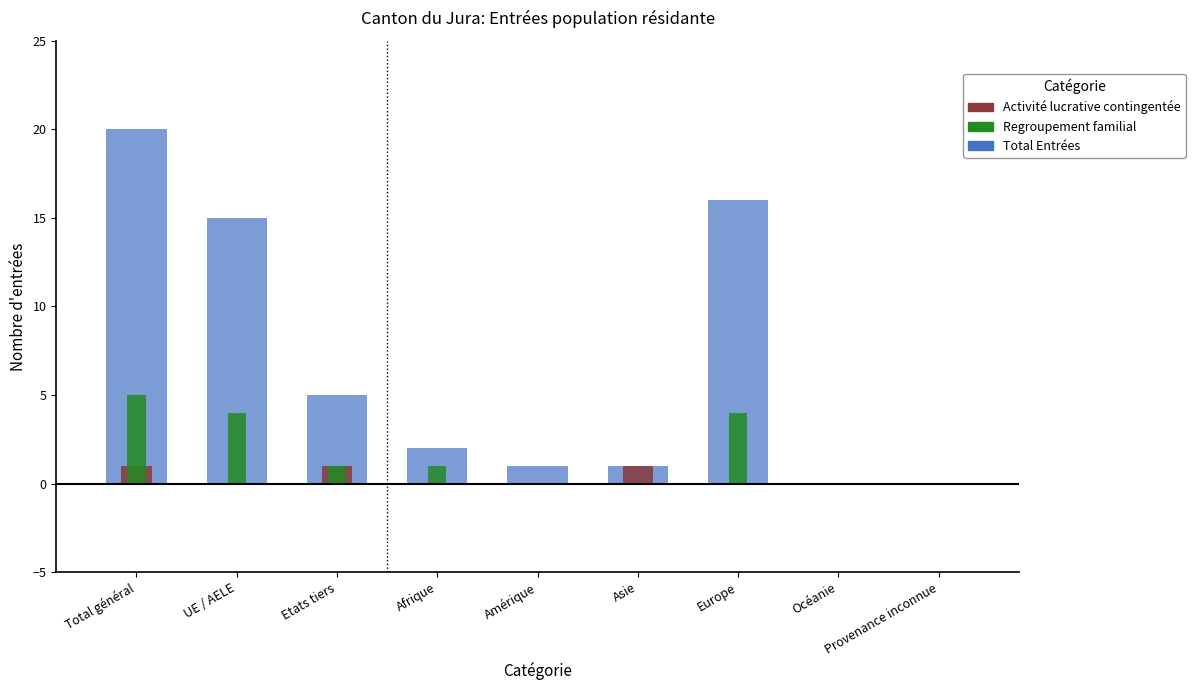

What is the sum of the Total Entrées values at Amérique and Afrique?

3